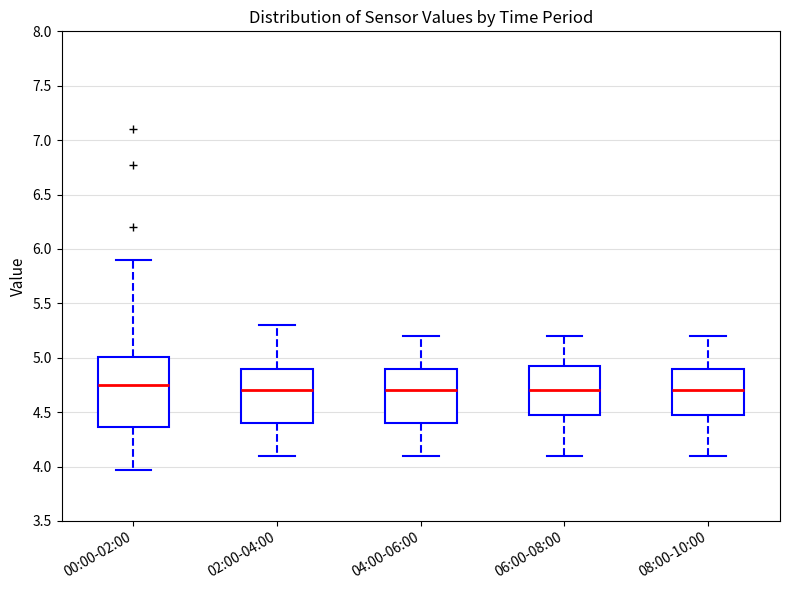

Comparing the boxes themselves (not the whiskers), which one is the tallest?

00:00-02:00